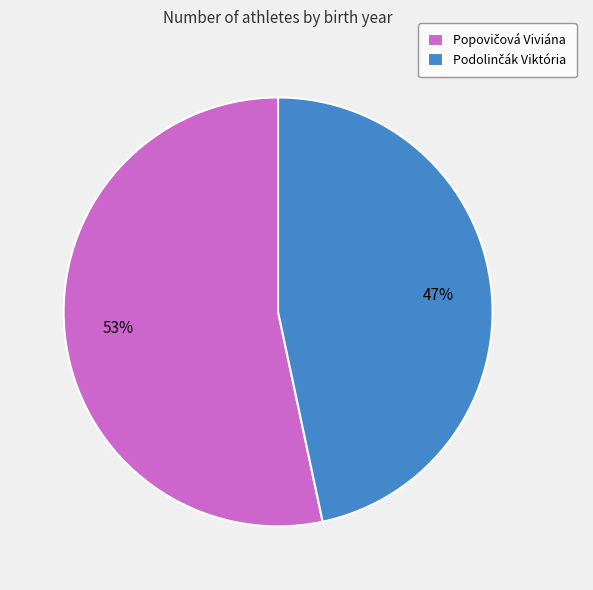

Is there any slice that represents more than half of the pie?

Yes